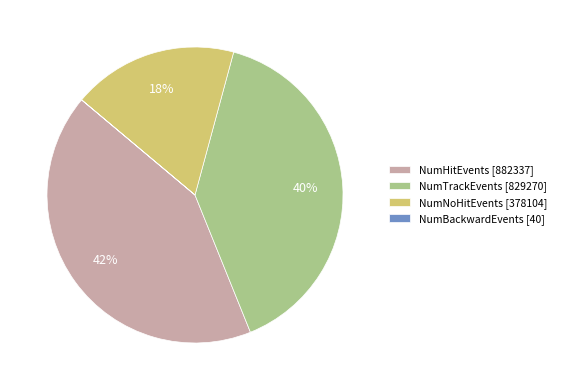

Does NumTrackEvents [829270] account for over 50% of the chart?

No